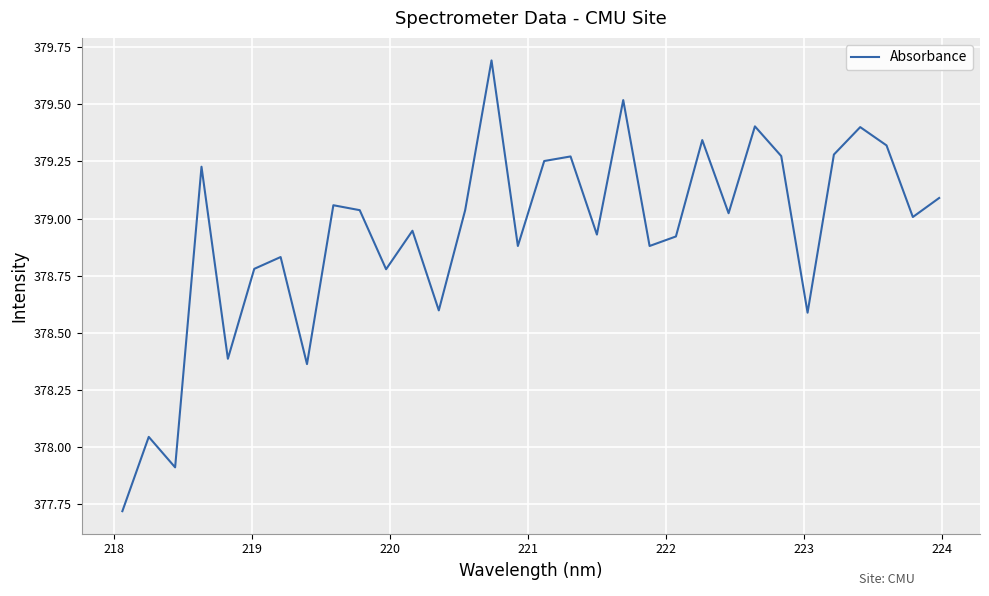

What is the maximum value shown in the chart?

379.7